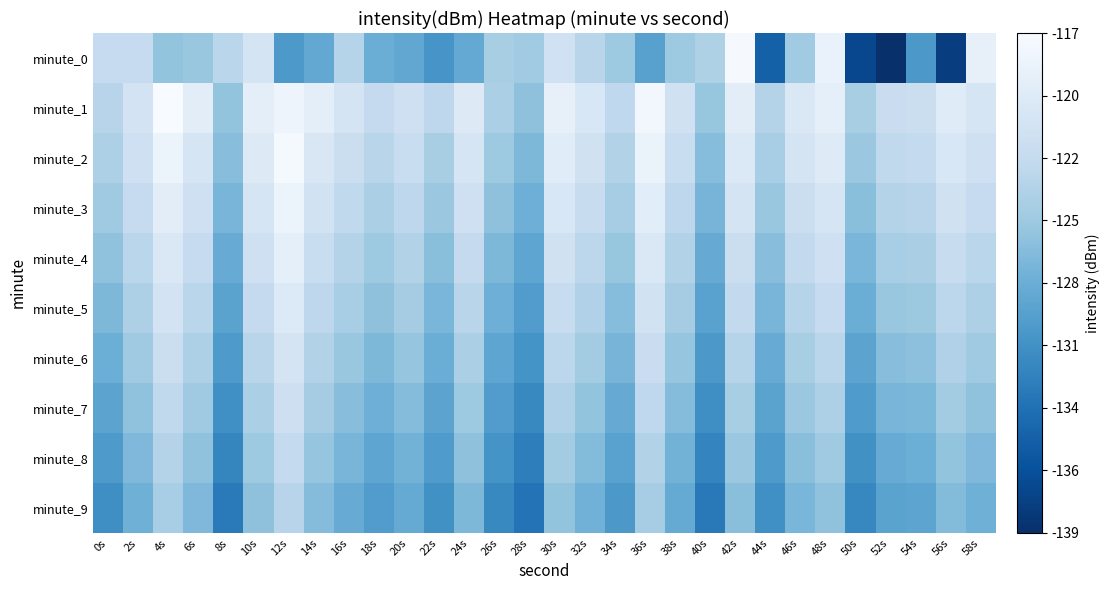

What is the difference between the highest and lowest values at 44s?

11.2